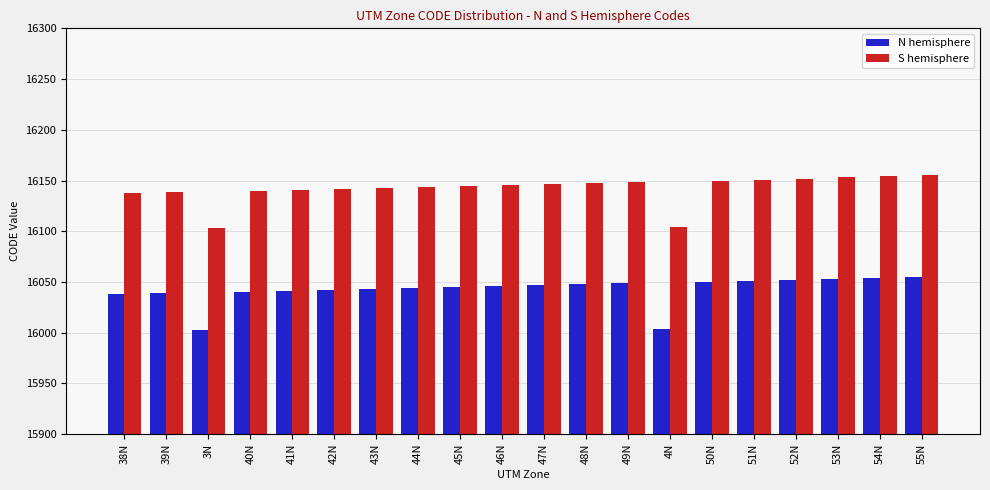

What is the difference between the highest and lowest values at 45N?

100